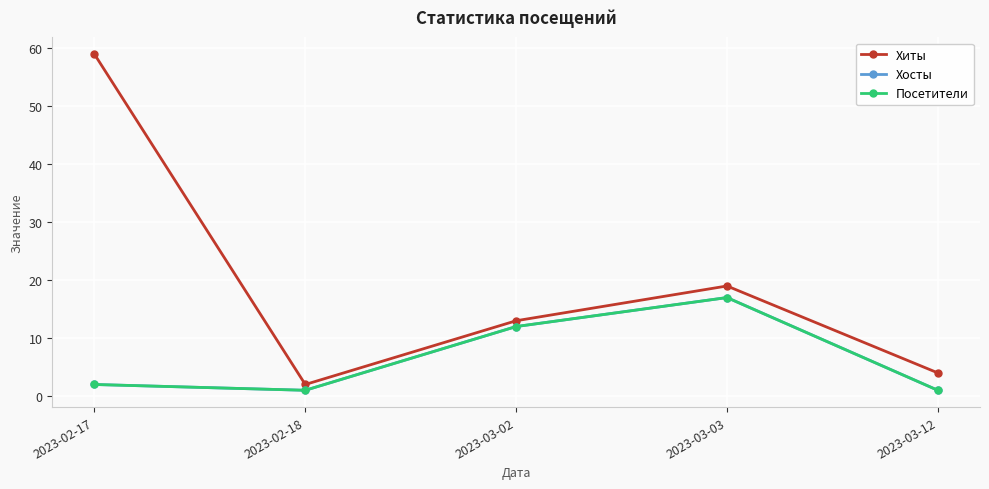

Reading right to left, what are all the values shown in this chart?

Хиты: 4	19	13	2	59
Хосты: 1	17	12	1	2
Посетители: 1	17	12	1	2